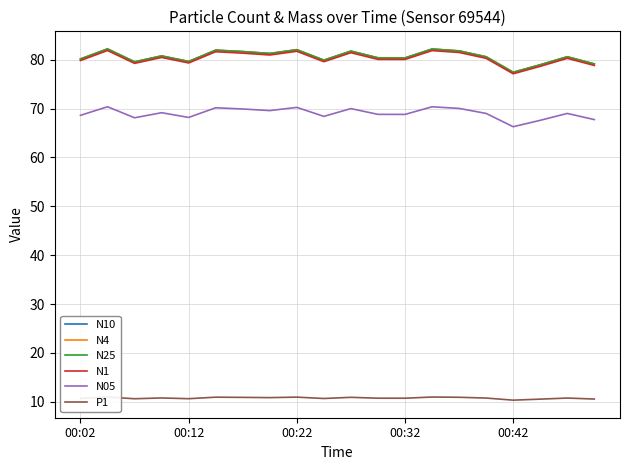

Read the N25 value at 00:42.

77.4